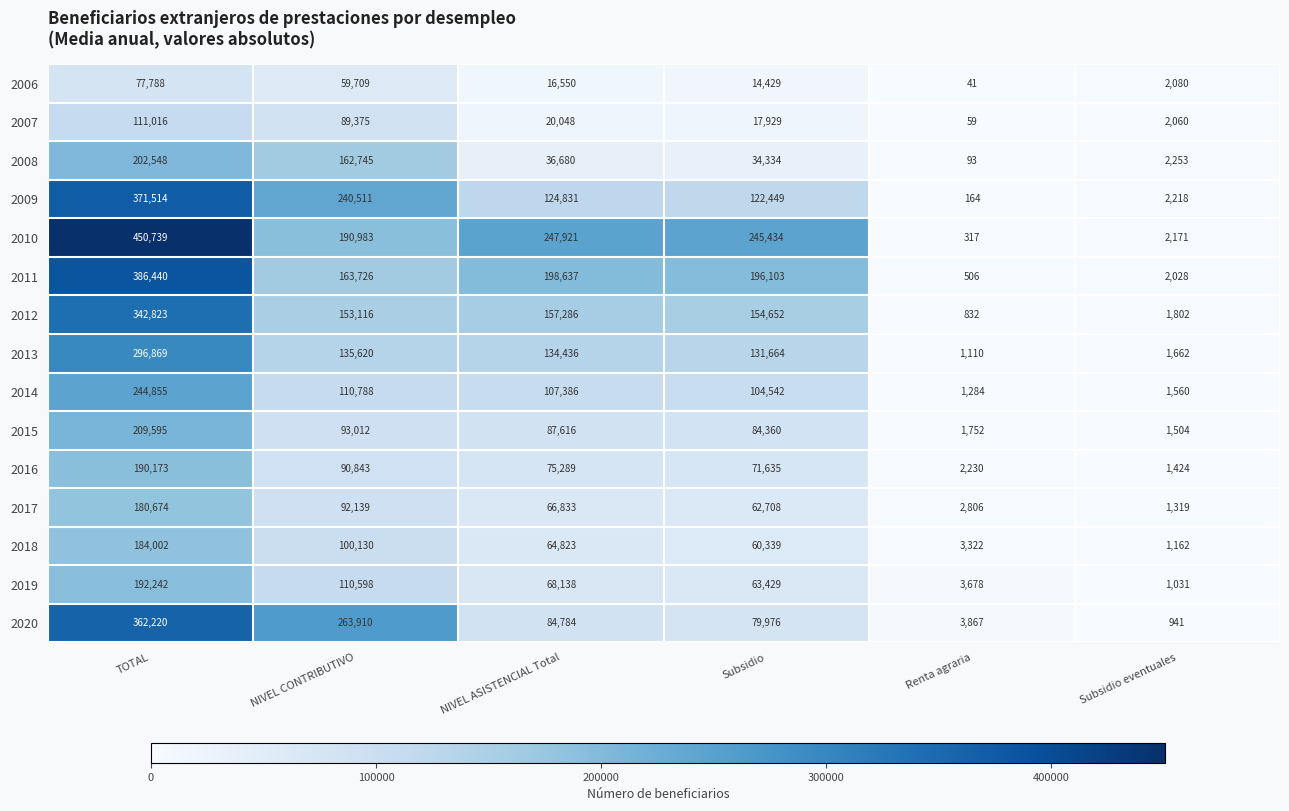

Count the number of categories in the chart.

6